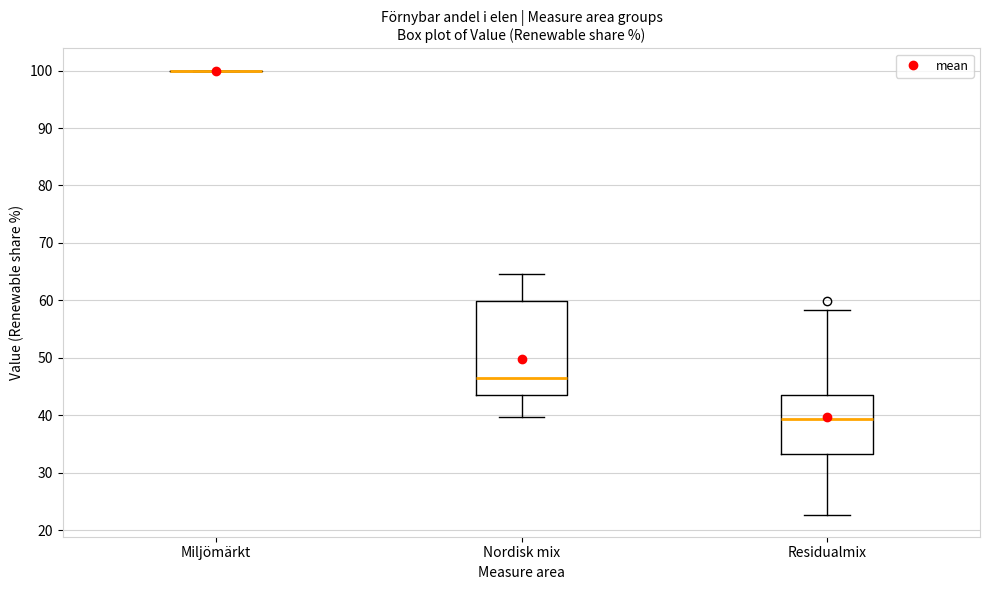

Where does the upper whisker of the box for Residualmix end on the y-axis? The values are not printed on the chart, so give them approximately, as read against the axis.

58